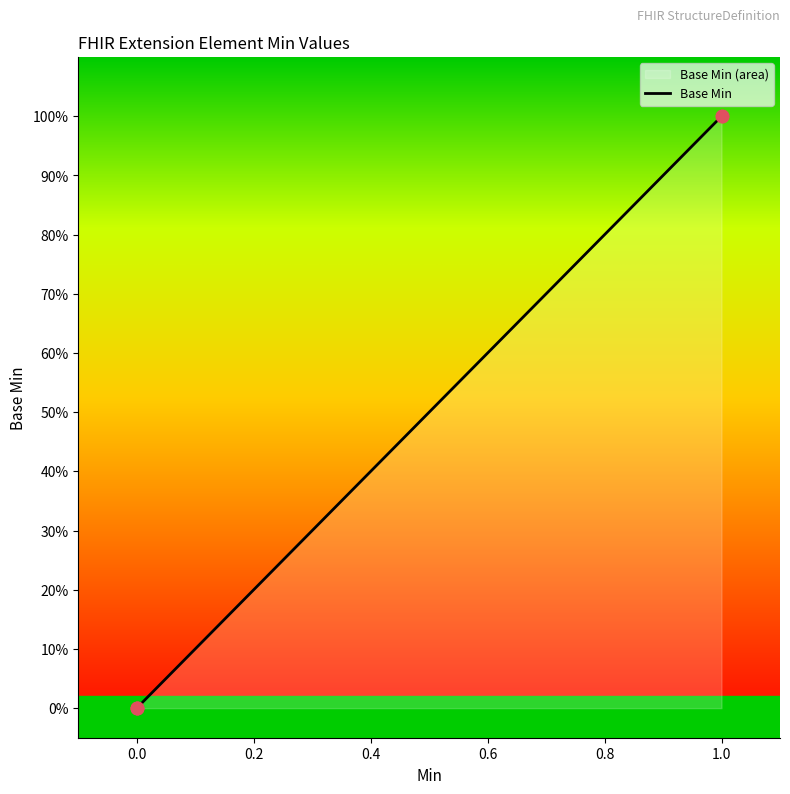

What is the change in value from 0.0 to 1.0?

+1